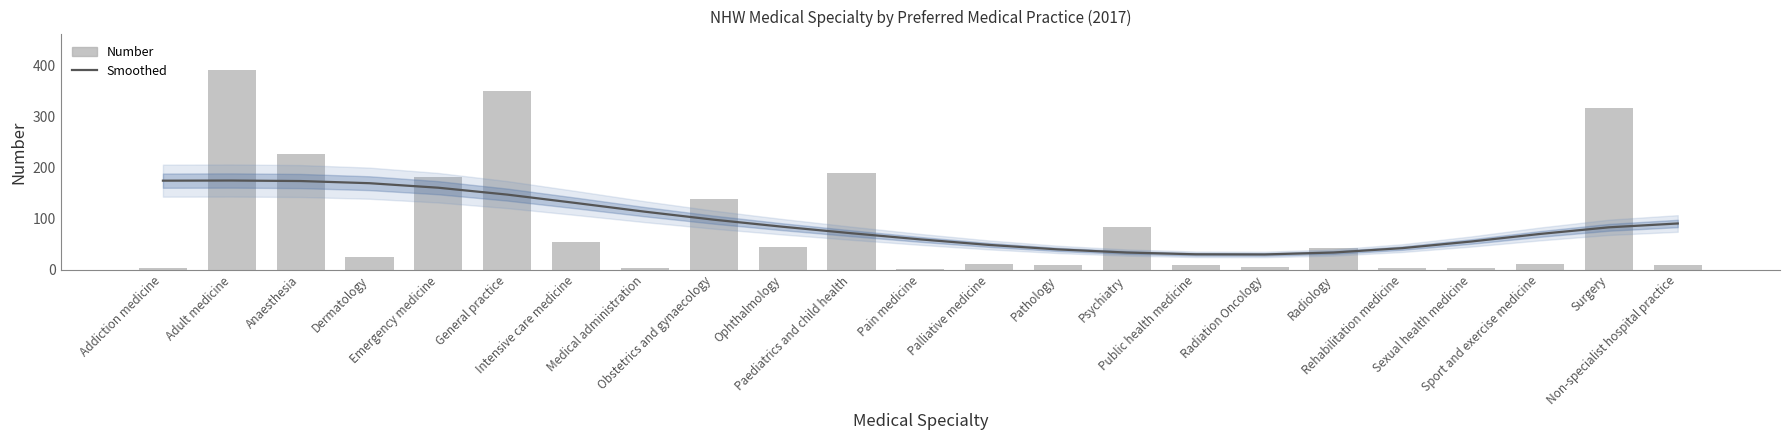

What is the difference between the second highest and minimum values in the Smoothed series?

144.2